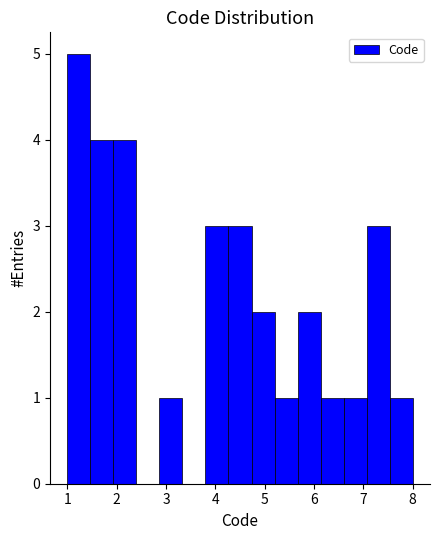

Reading left to right, transcribe this chart: for each bar, give the range it covers on the x-axis and its height. Neither the bar edges nor the heights are printed on the chart, so give them approximately, as read against the axes.

1.0 to 1.5: 5
1.5 to 1.9: 4
1.9 to 2.4: 4
2.4 to 2.9: 0
2.9 to 3.3: 1
3.3 to 3.8: 0
3.8 to 4.3: 3
4.3 to 4.7: 3
4.7 to 5.2: 2
5.2 to 5.7: 1
5.7 to 6.1: 2
6.1 to 6.6: 1
6.6 to 7.1: 1
7.1 to 7.5: 3
7.5 to 8.0: 1